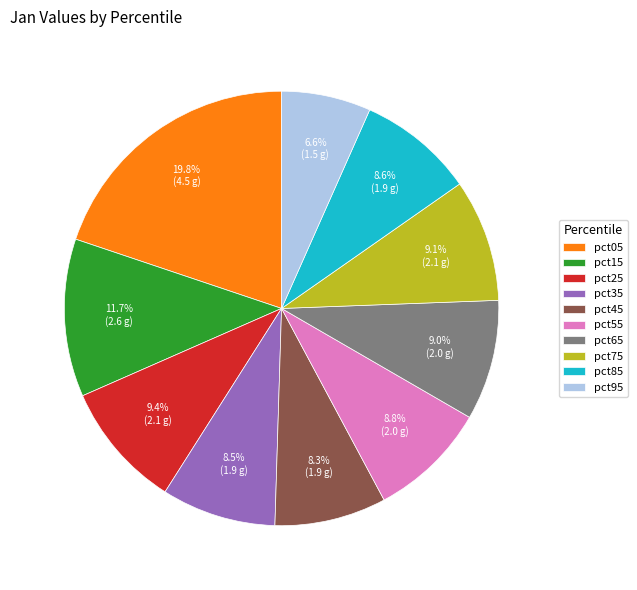

Between pct95 and pct05, which is larger?

pct05